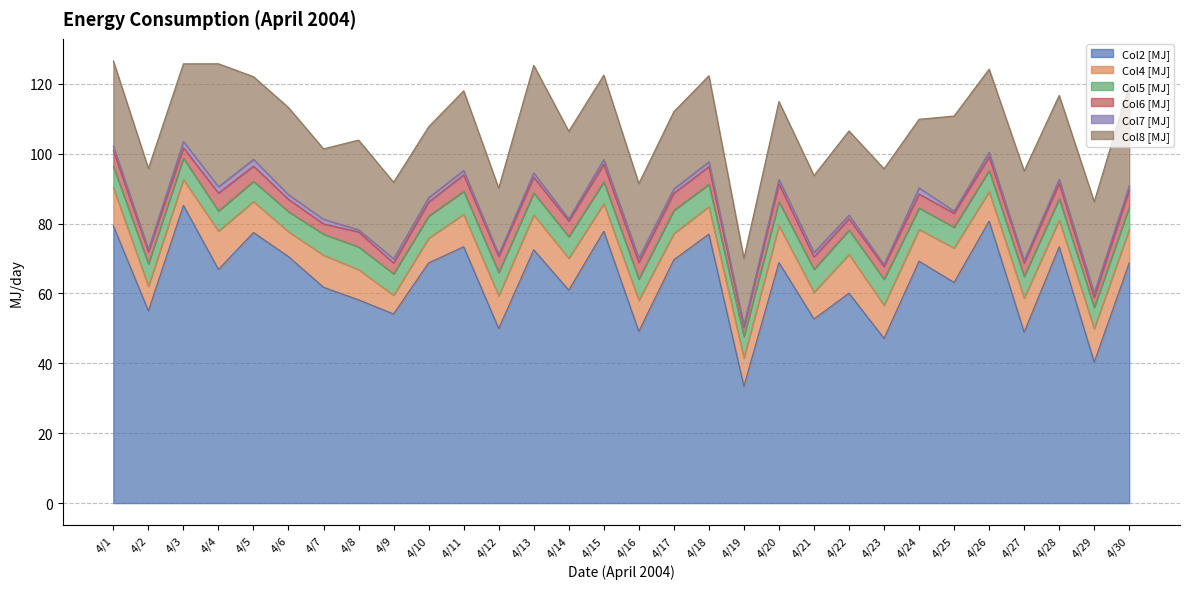

Between 4/28 and 4/24, which is larger?

4/28